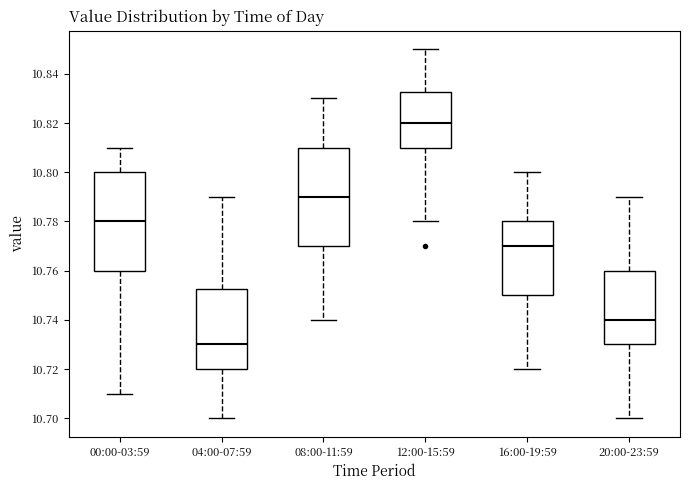

Which box has the lowest median line?

04:00-07:59